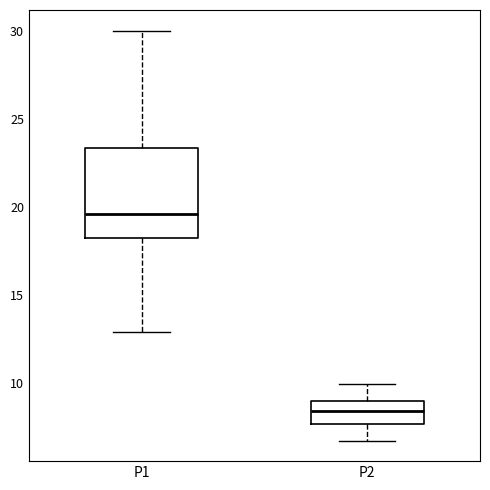

Reading left to right, transcribe this box plot: for each box, give where its median line is, the range the box spans, and where its two whiskers end, as read against the y-axis. The values are not printed on the chart, so give them approximately, as read against the axis.

P1: median 19.5, box 18.0 to 23.5, whiskers 13.0 to 30.0
P2: median 8.5, box 7.5 to 9.0, whiskers 6.5 to 10.0